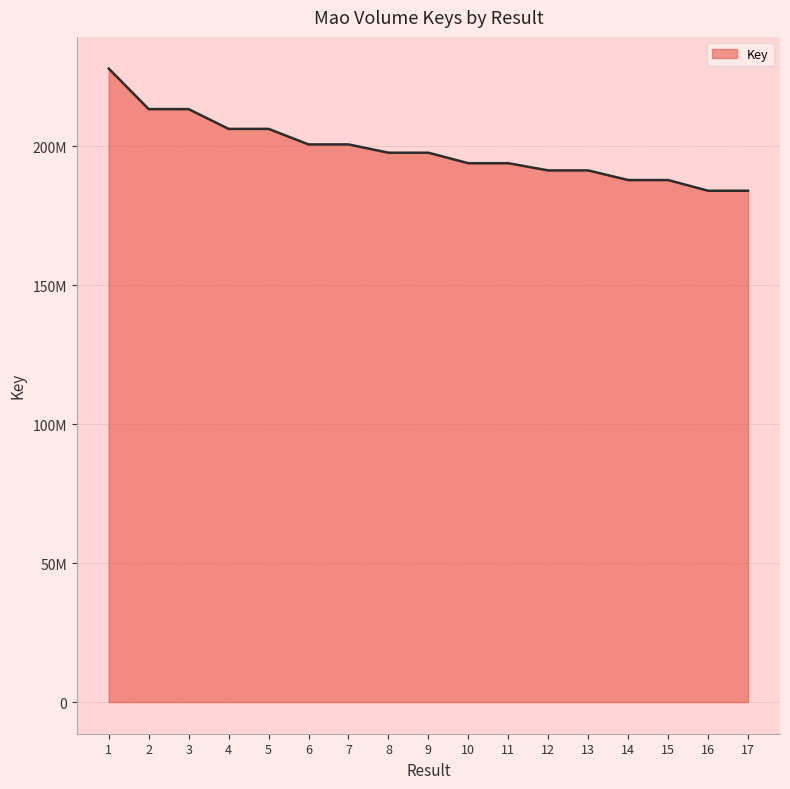

Reading left to right, transcribe all the data shown in this chart.

227950042	213358208	213357942	206245386	206245070	200654073	200654035	197670230	197670269	193892978	193892940	191297615	191297578	187834308	187834271	183986388	183986345